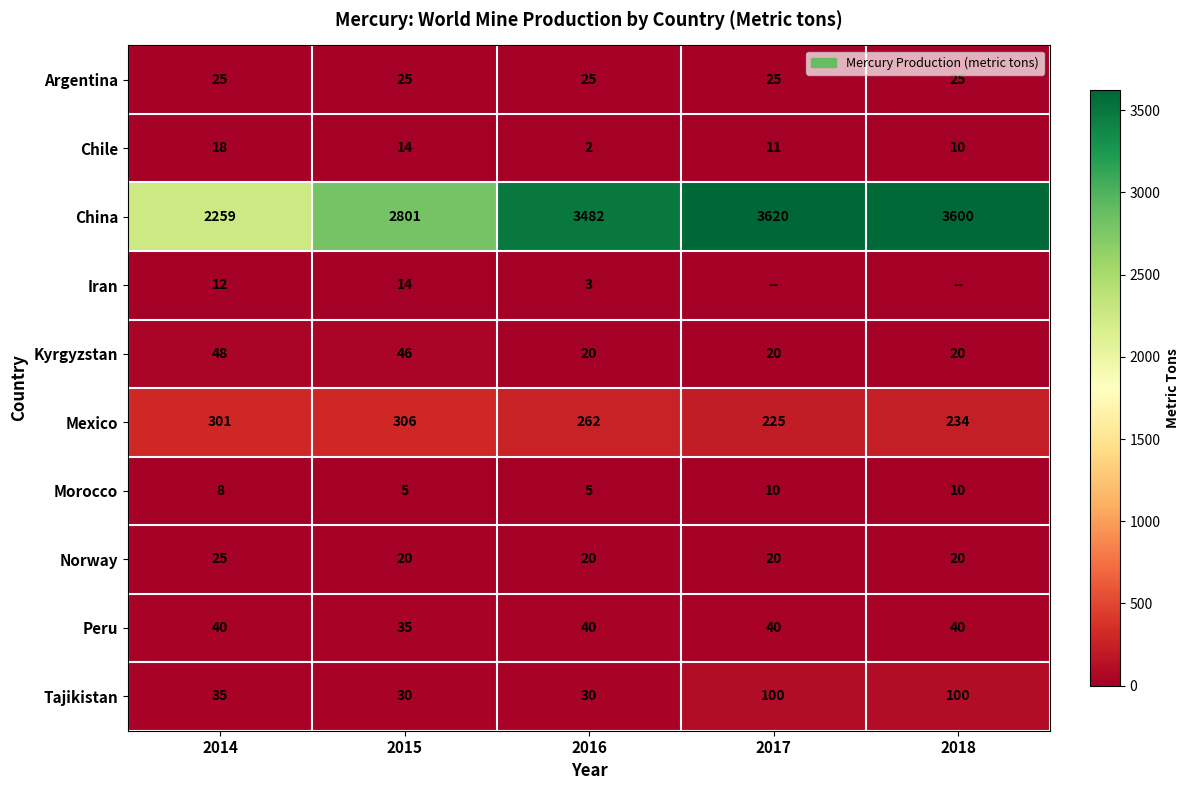

The China series shows 2259 at 2014. True or false?

True